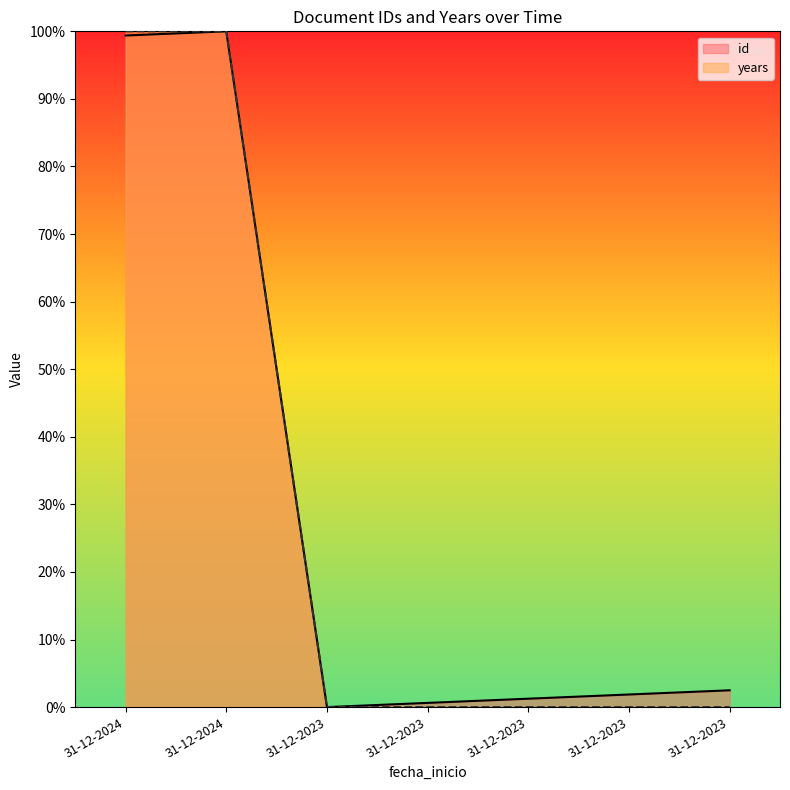

True or false: years and id intersect in this chart.

False